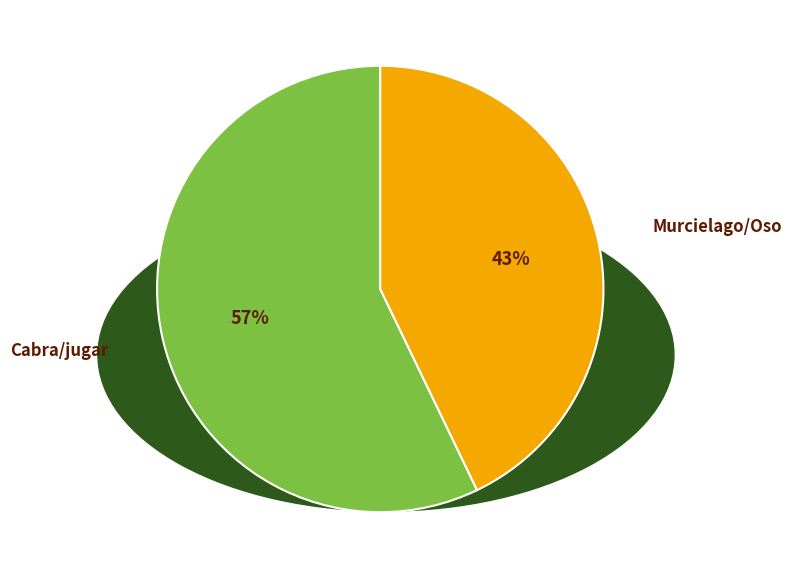

To the nearest percent, what is the difference between the largest and smallest slice percentages?

14%